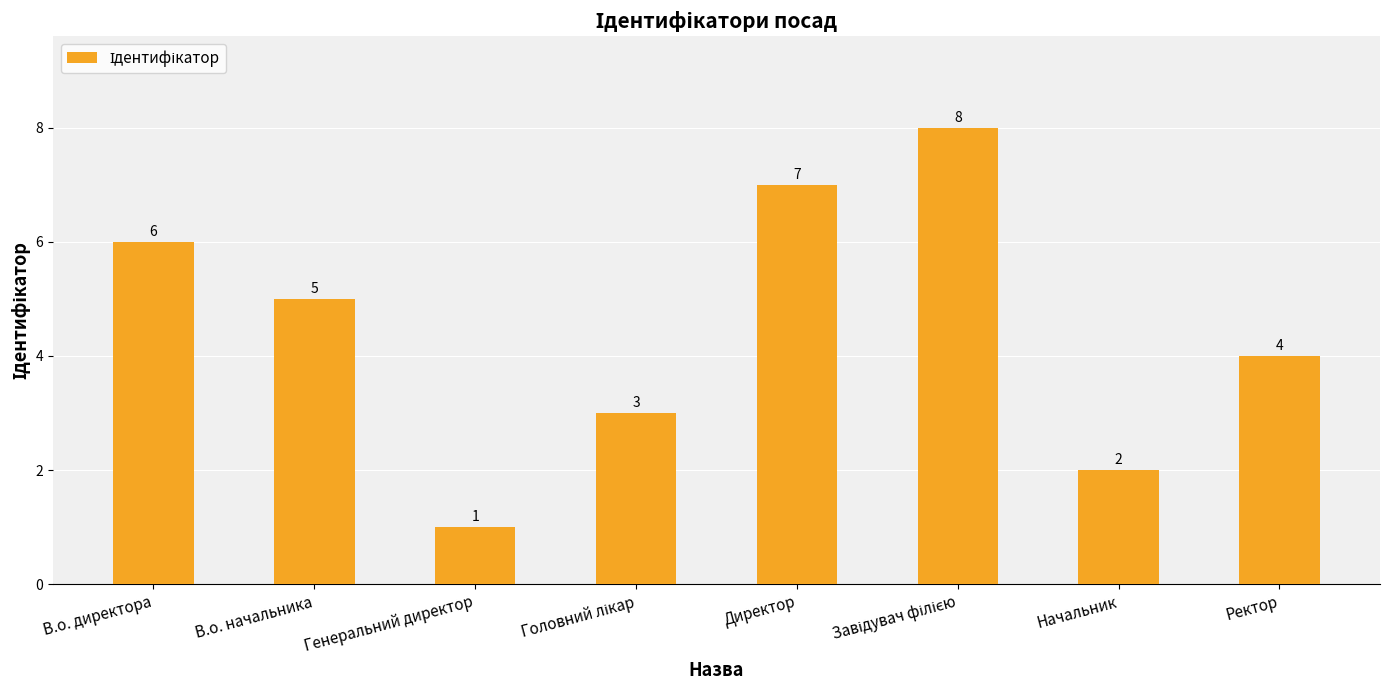

How many data points are less than 5?

4